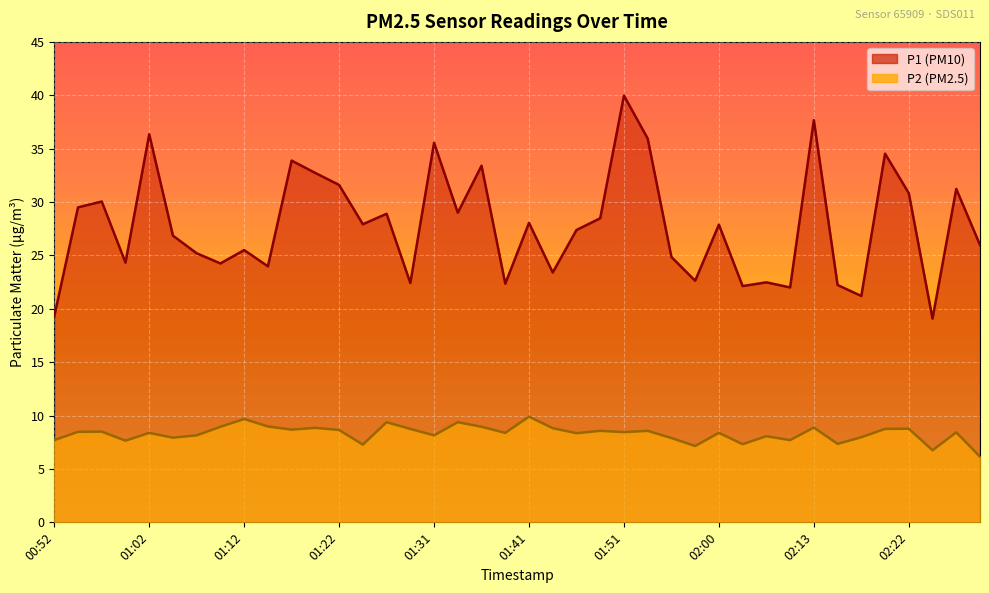

Which series has the largest range (max minus min)?

P1